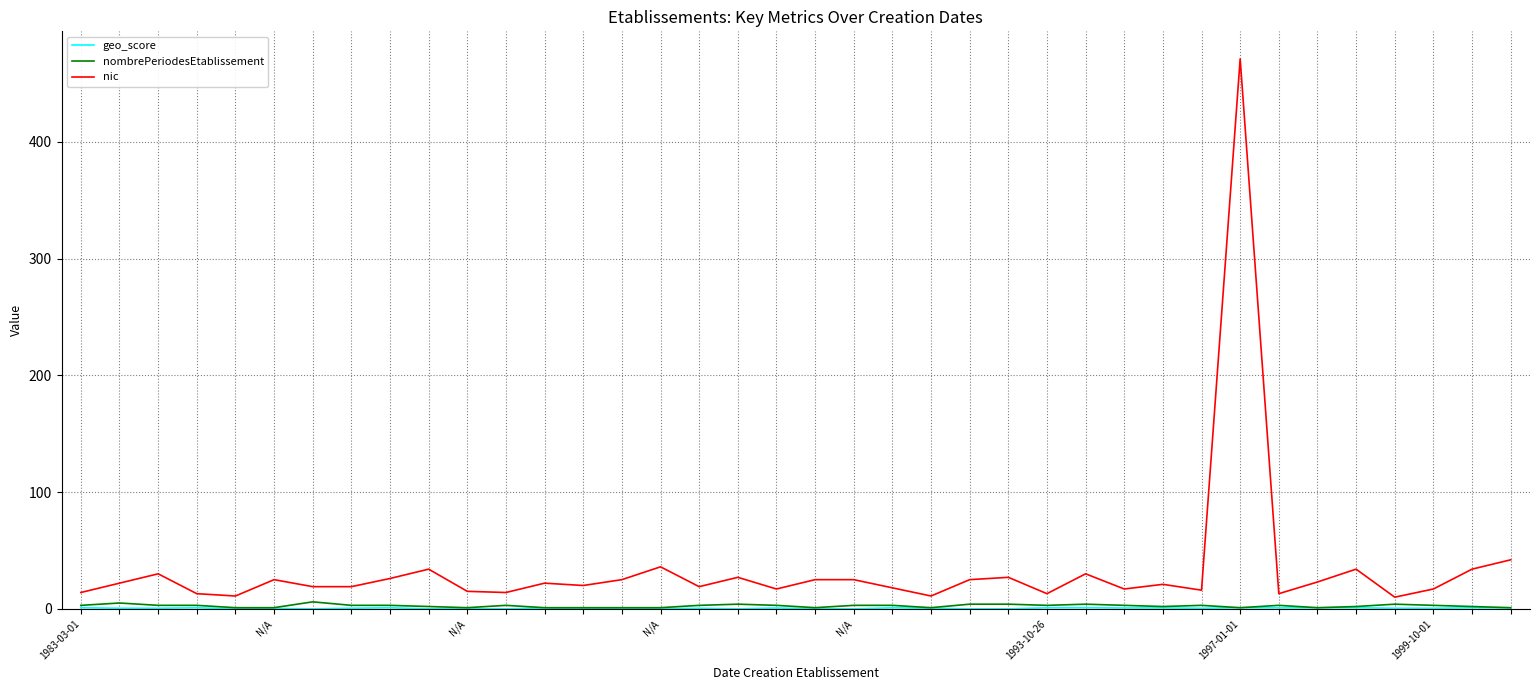

Which series has the largest range (max minus min)?

nic